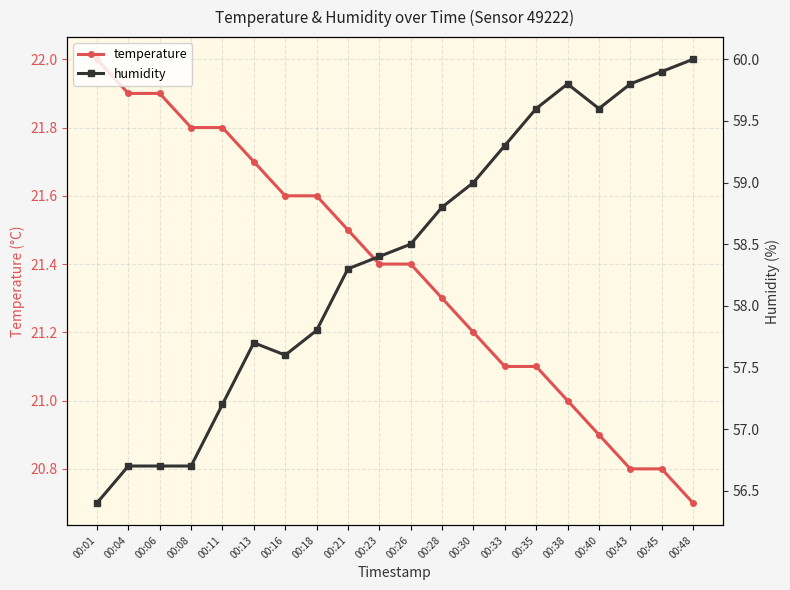

What is the sum of all temperature values?

427.5